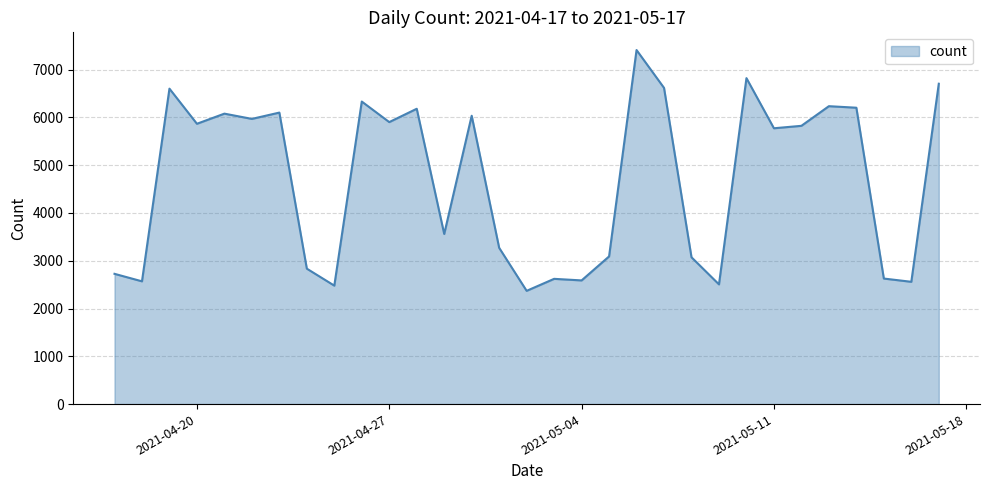

What is the smallest value displayed?

2370